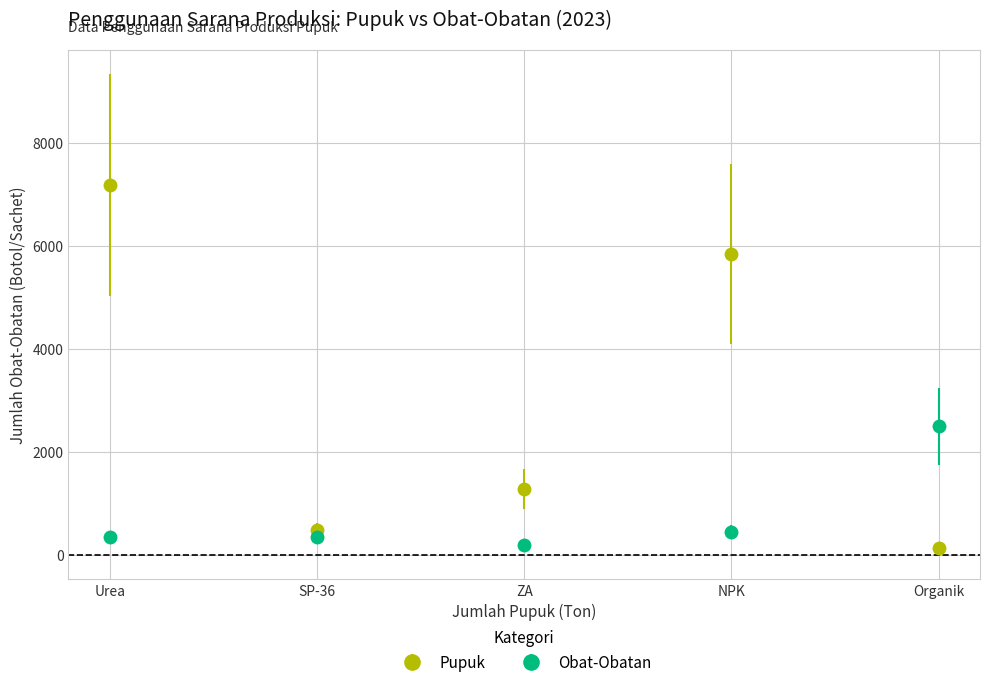

Which series has the largest range (max minus min)?

Pupuk